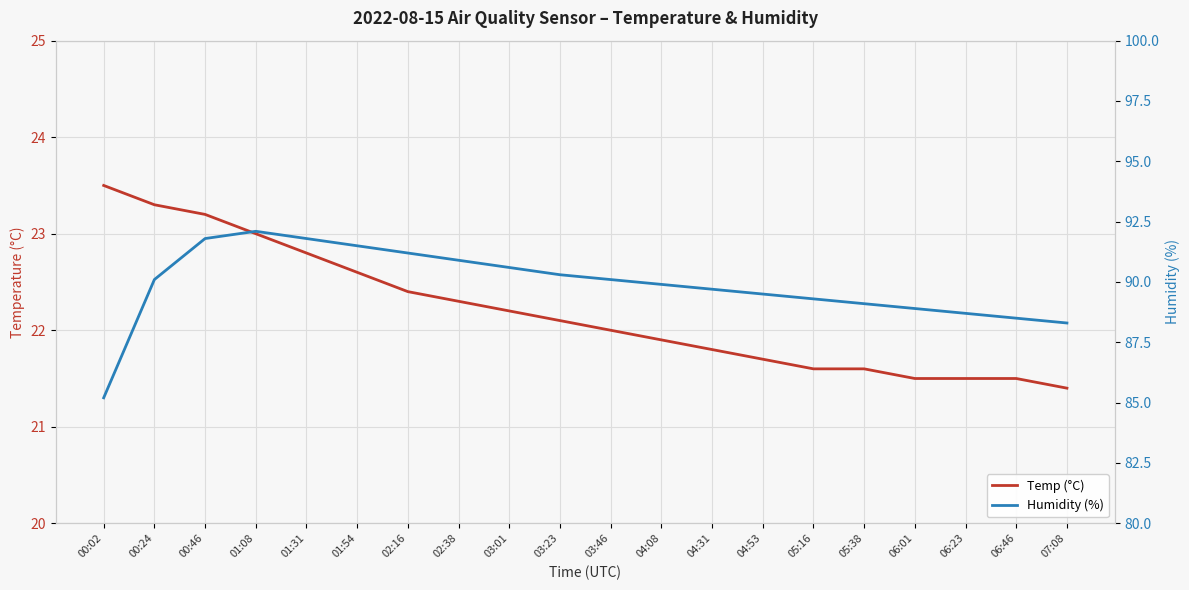

What is the maximum value shown in the chart?

92.1